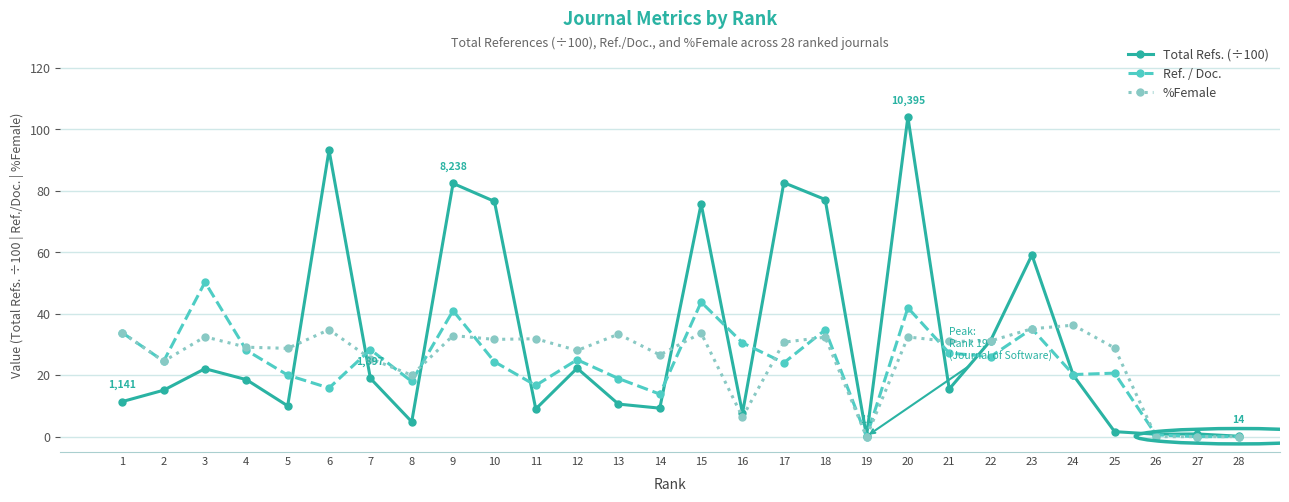

What value does the Total Refs. (÷100) series have at 2?

15.1